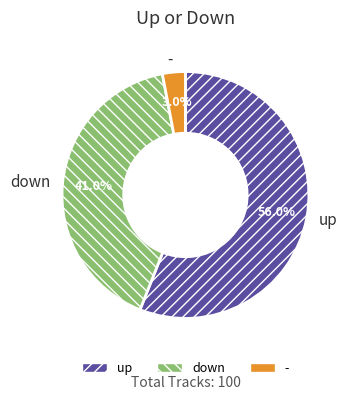

Which has a higher value, down or up?

up